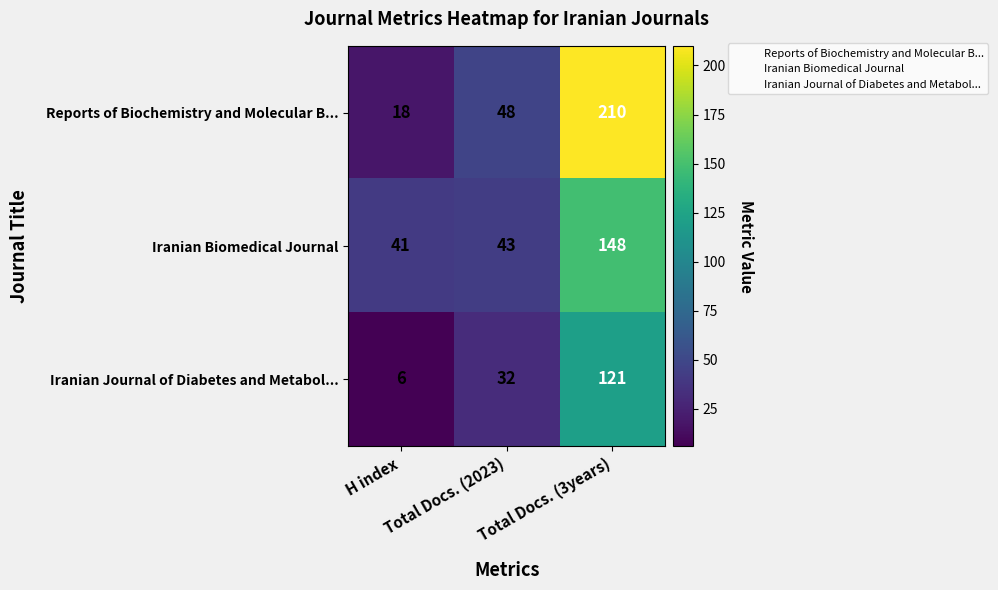

At Total Docs. (3years), list the series in order from largest to smallest.

Reports of Biochemistry and Molecular B..., Iranian Biomedical Journal, Iranian Journal of Diabetes and Metabol...